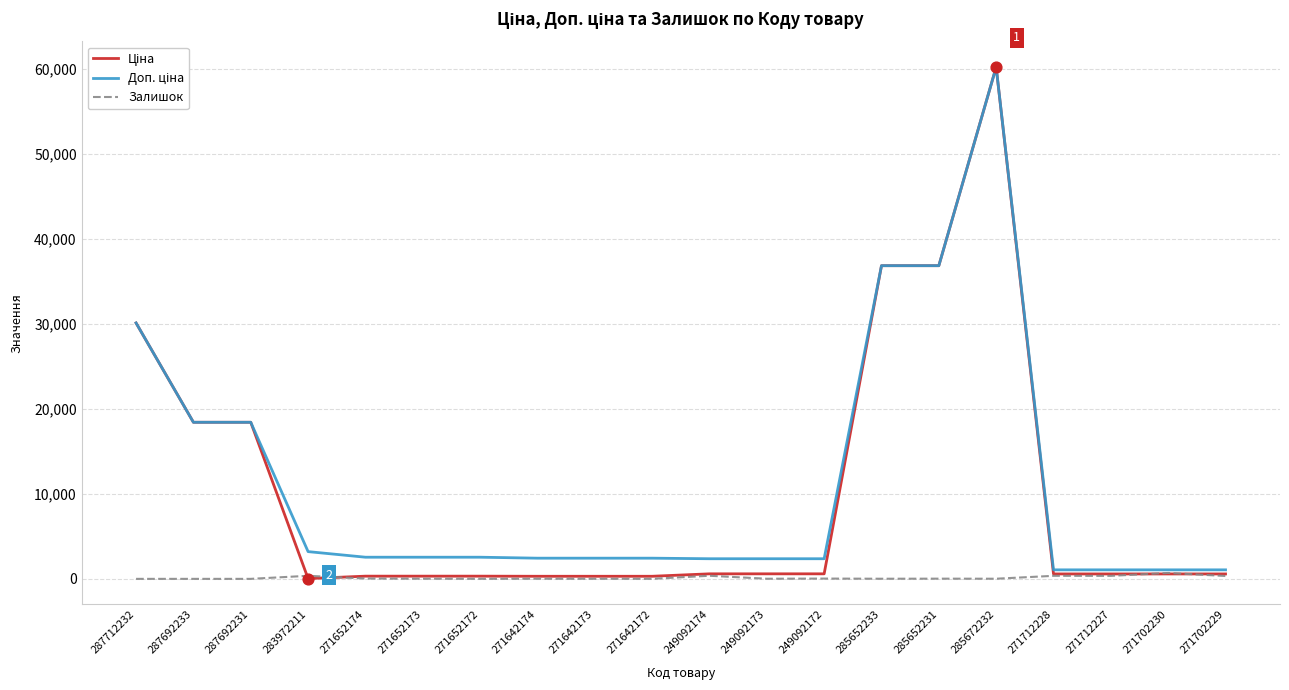

Which label corresponds to the largest value in the chart?

285672232